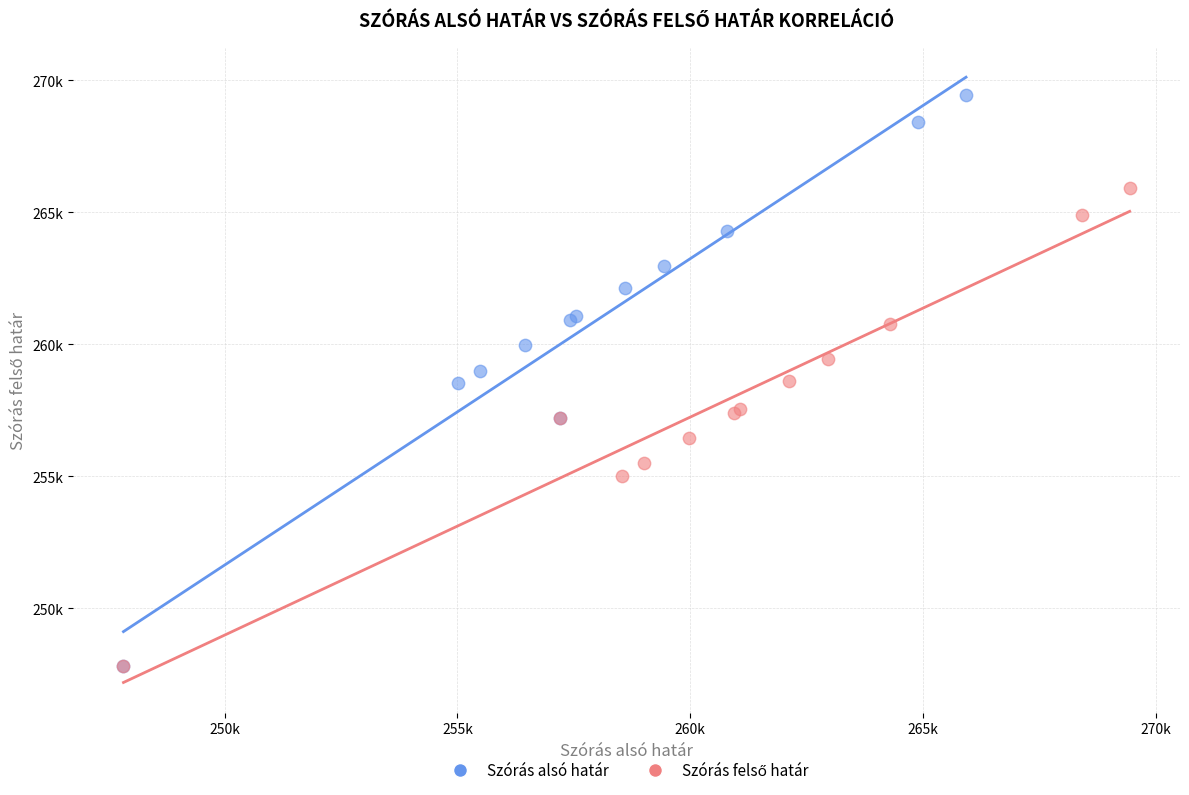

Which series has the largest Y range (max minus min)?

Szórás alsó határ